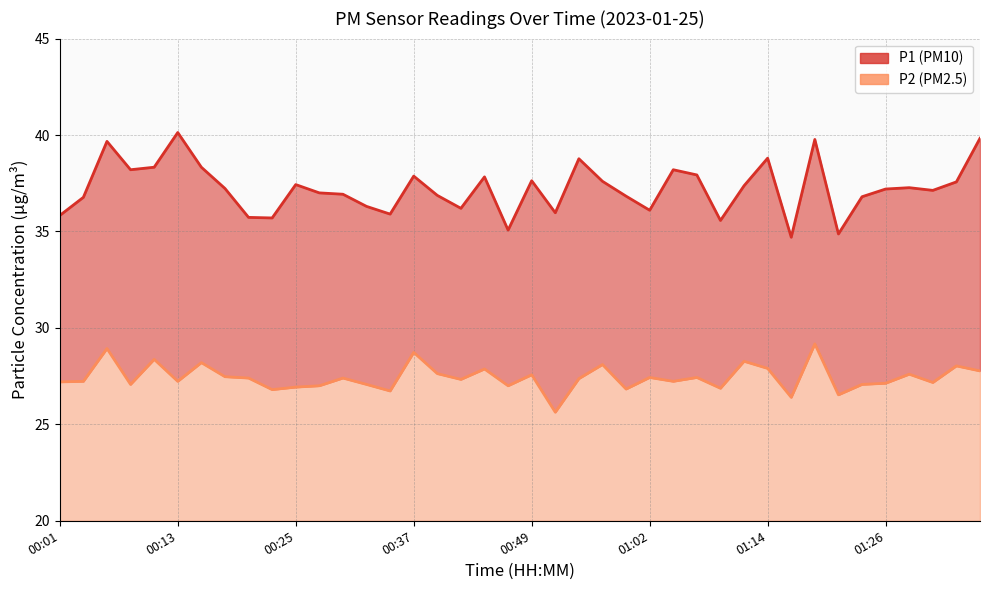

How many data points in P2 are less than 27?

8